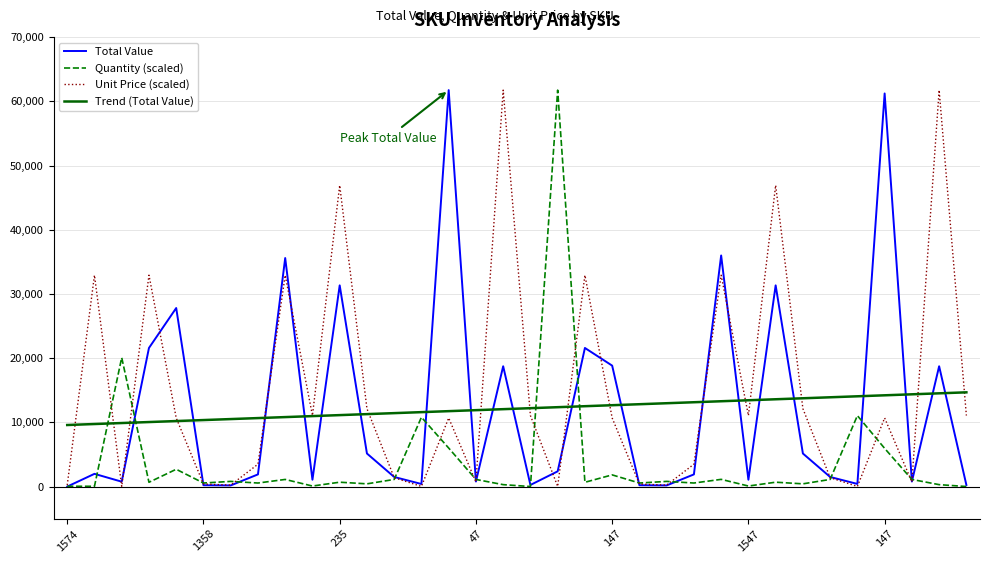

True or false: Trend (Total Value) and Unit Price (scaled) intersect in this chart.

True